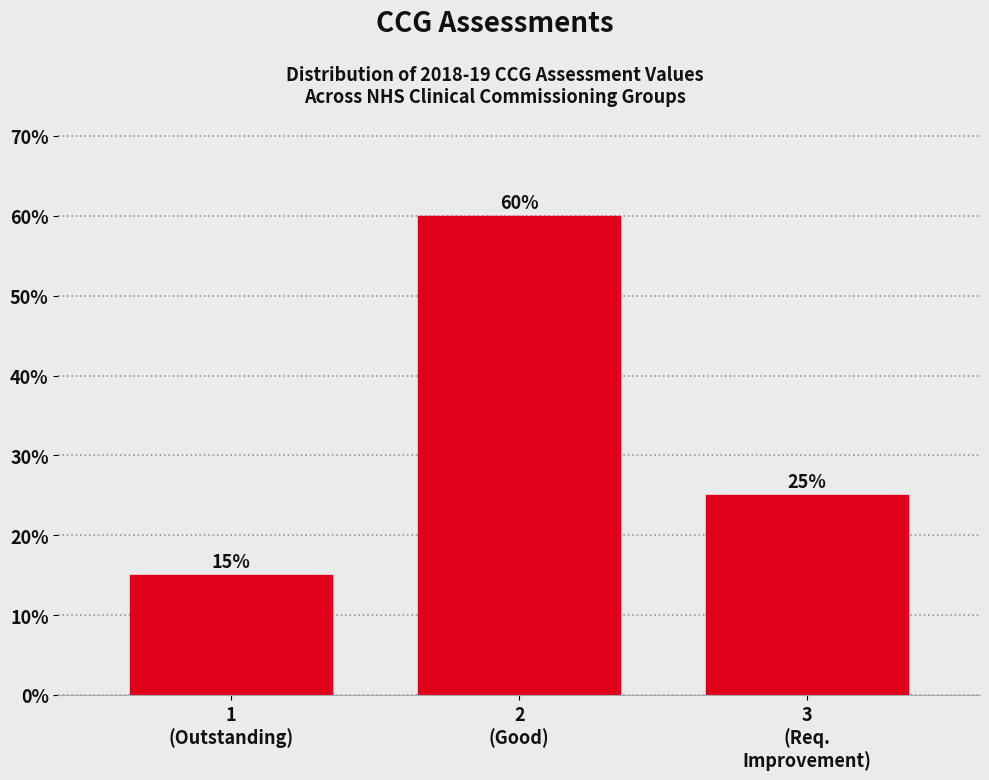

Reading left to right, transcribe all the data shown in this chart.

15	60	25